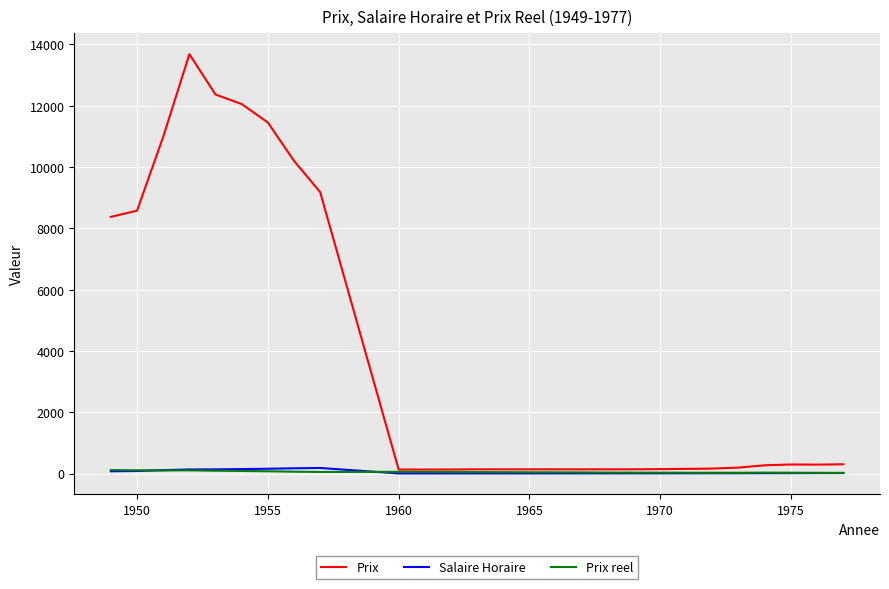

What is the maximum value shown in the chart?

13684.0